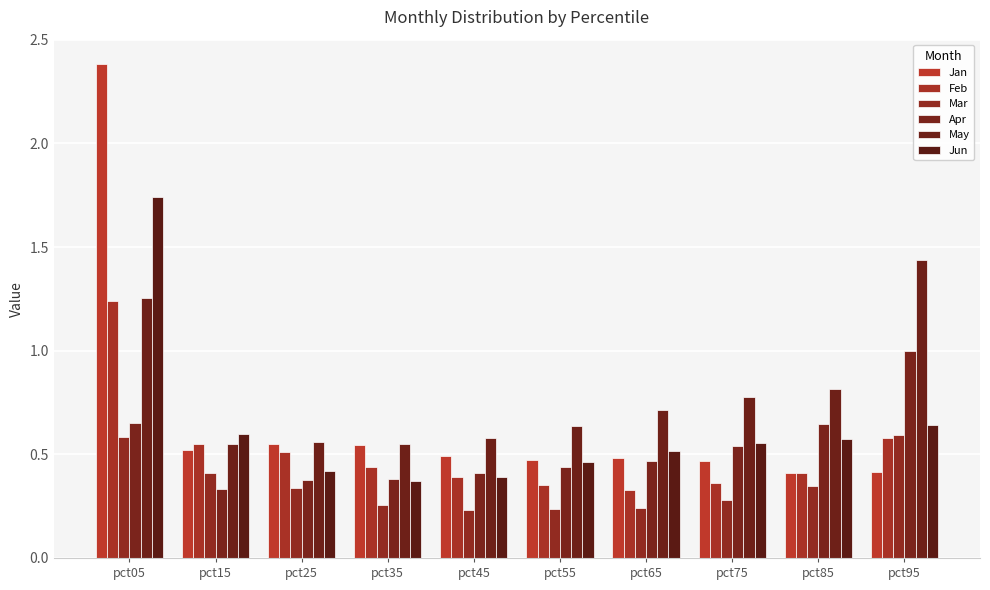

Between pct25 and pct75, which series saw the biggest shift?

May